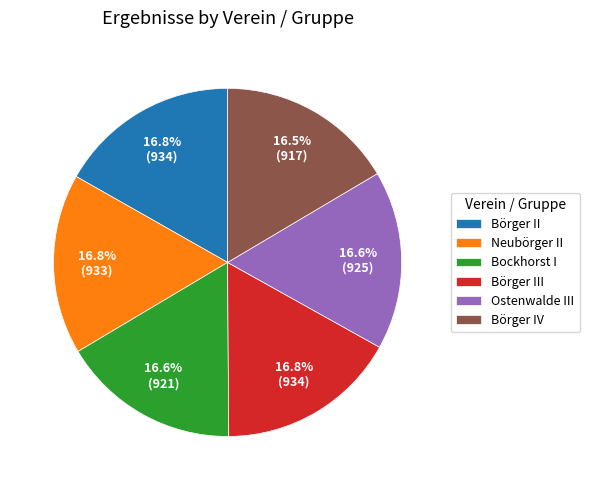

What portion of the pie excludes Neubörger II?

83.2%